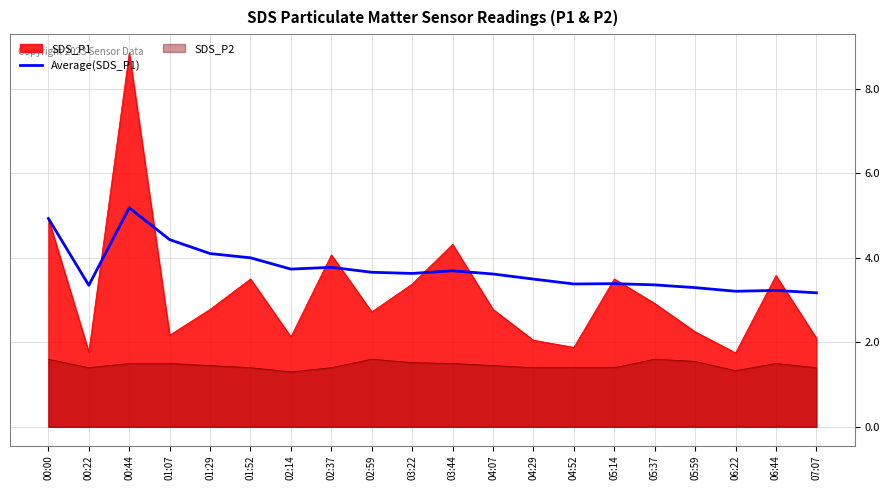

Rank the series at 04:29 from highest to lowest value.

Average(SDS_P1), SDS_P1, SDS_P2